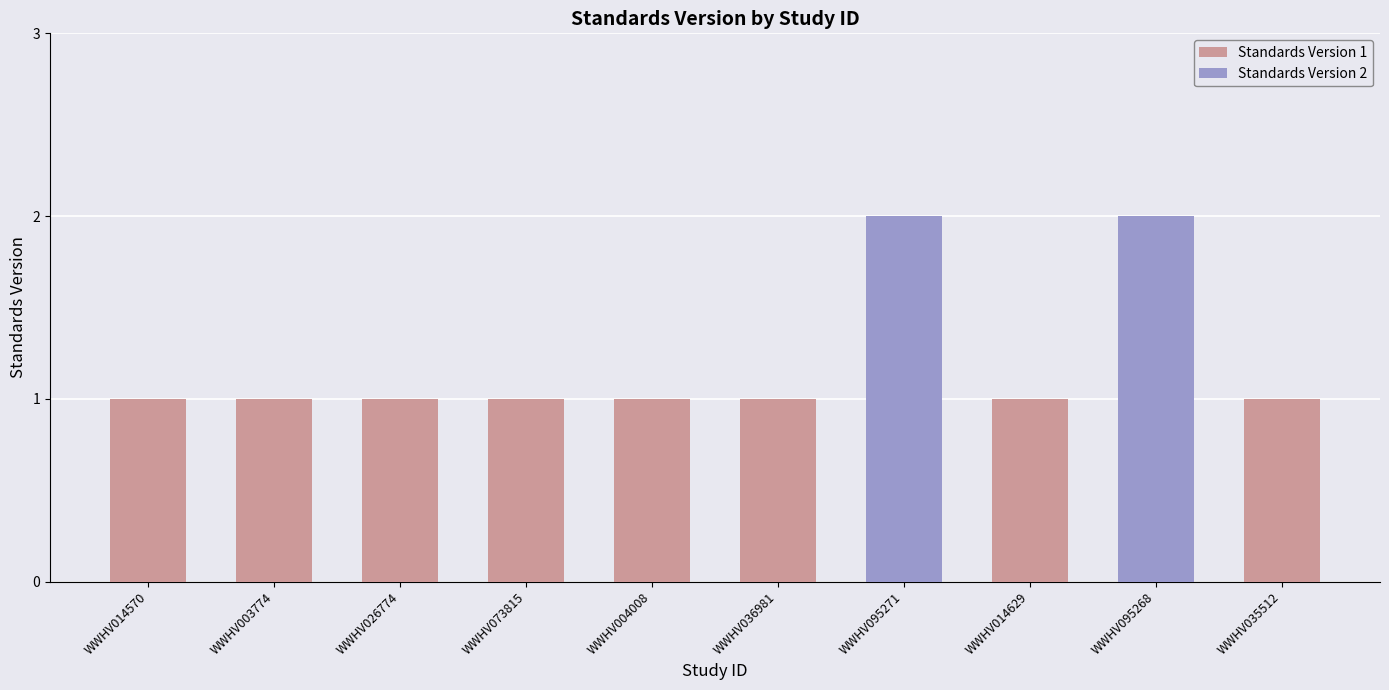

What is the ratio of the value at WWHV003774 to the value at WWHV004008?

1.0